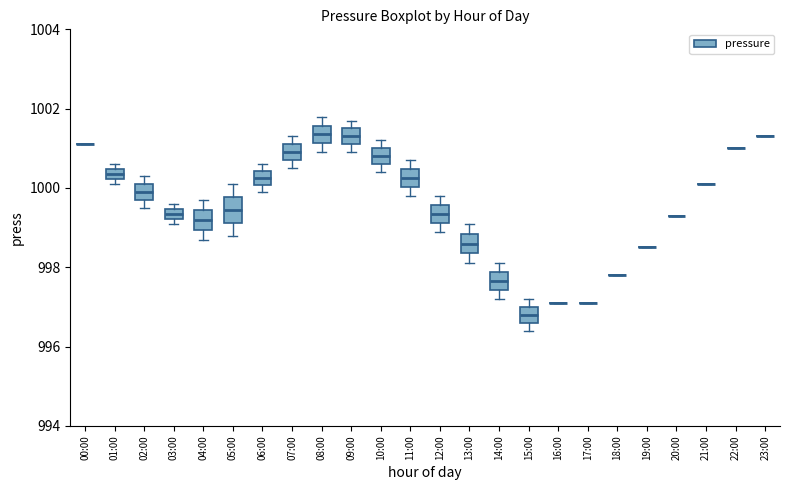

Where does the median line of the box for 14:00 sit on the y-axis? The values are not printed on the chart, so give them approximately, as read against the axis.

997.6